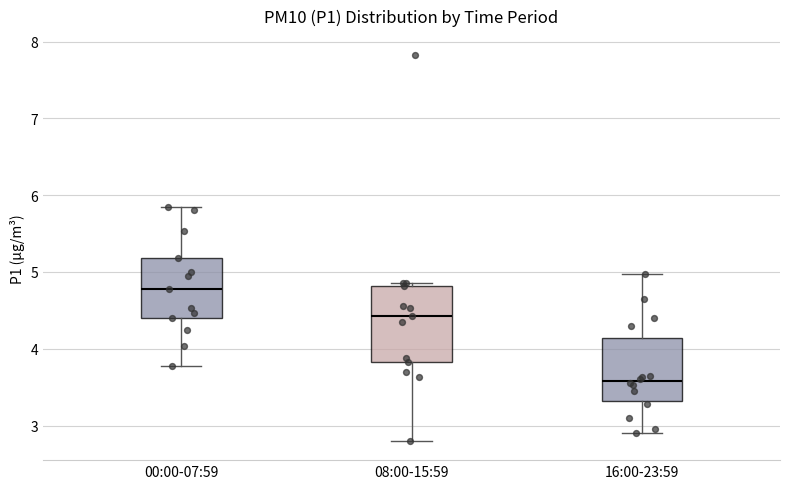

Reading left to right, transcribe this box plot: for each box, give where its median line is, the range the box spans, and where its two whiskers end, as read against the y-axis. The values are not printed on the chart, so give them approximately, as read against the axis.

00:00-07:59: median 4.8, box 4.4 to 5.2, whiskers 3.8 to 5.9
08:00-15:59: median 4.4, box 3.8 to 4.8, whiskers 2.8 to 4.9
16:00-23:59: median 3.6, box 3.3 to 4.1, whiskers 2.9 to 5.0